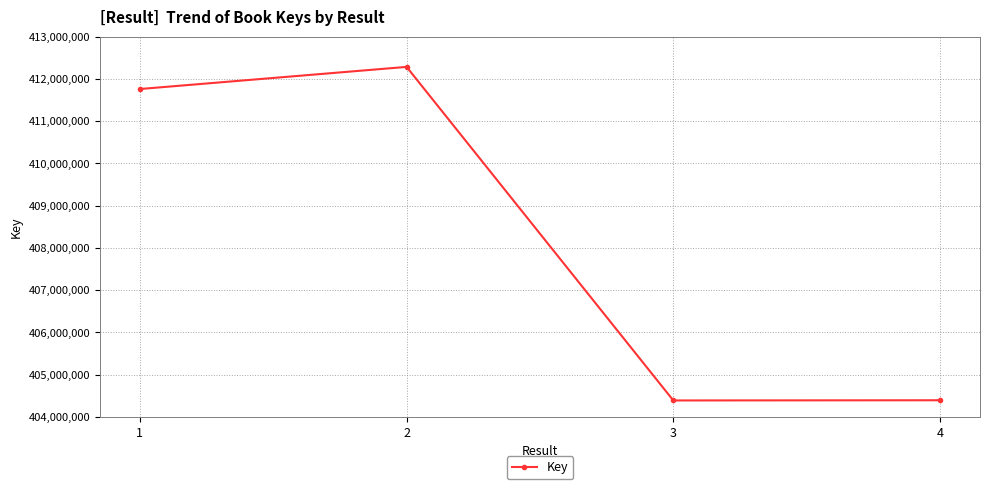

How many interior local peaks (higher than both neighbors) does the data have?

1